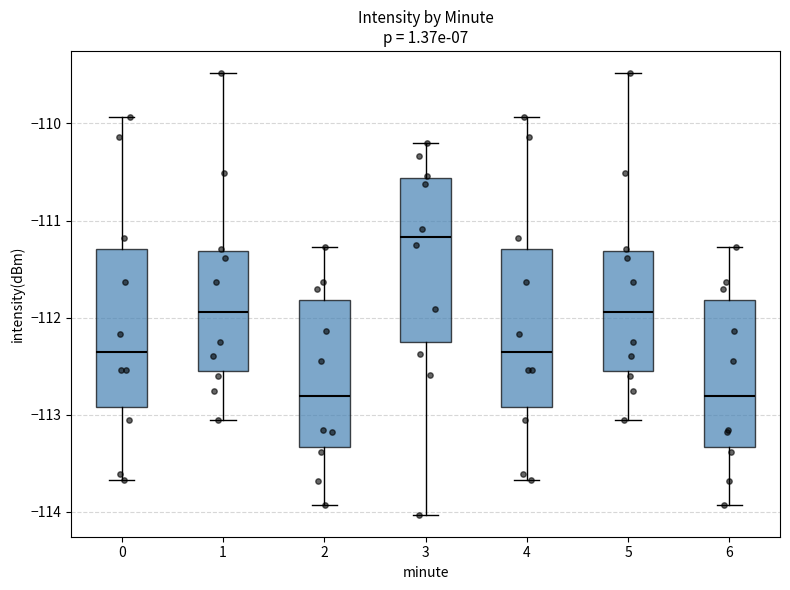

Which box's median line is the highest?

3